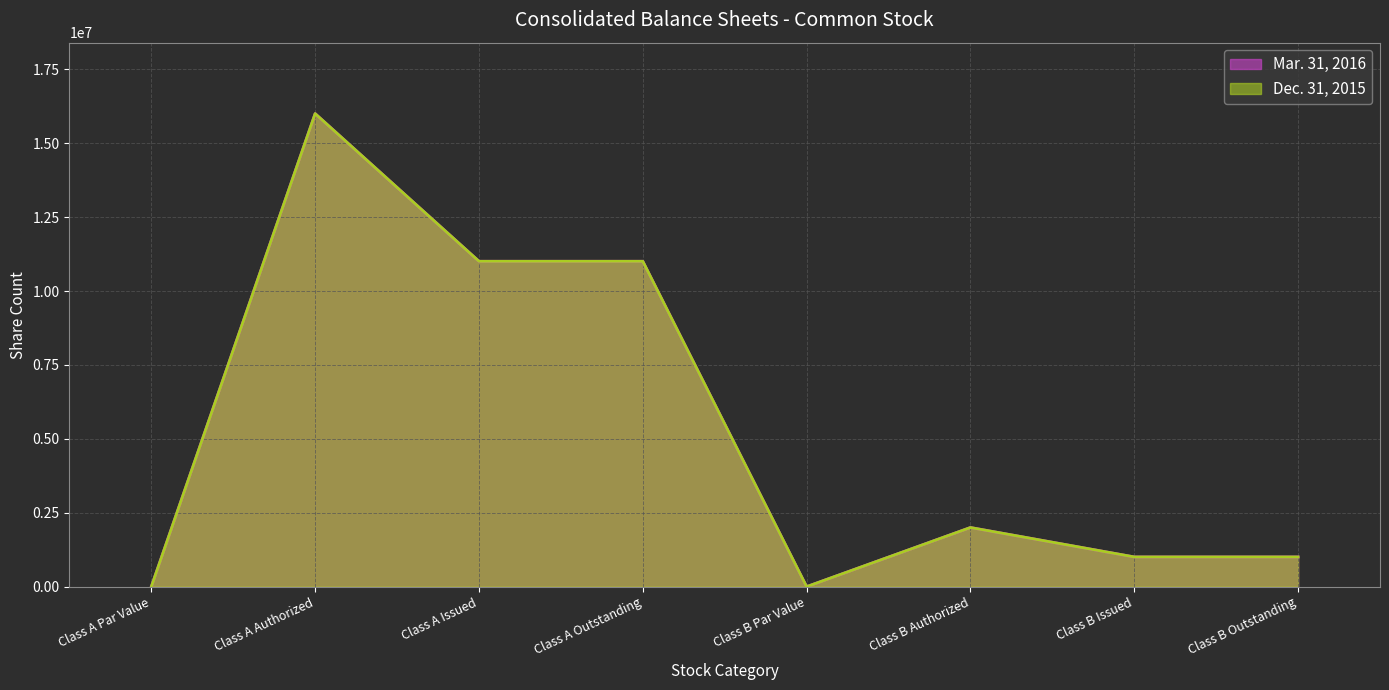

What position from the left is Class B Authorized?

6